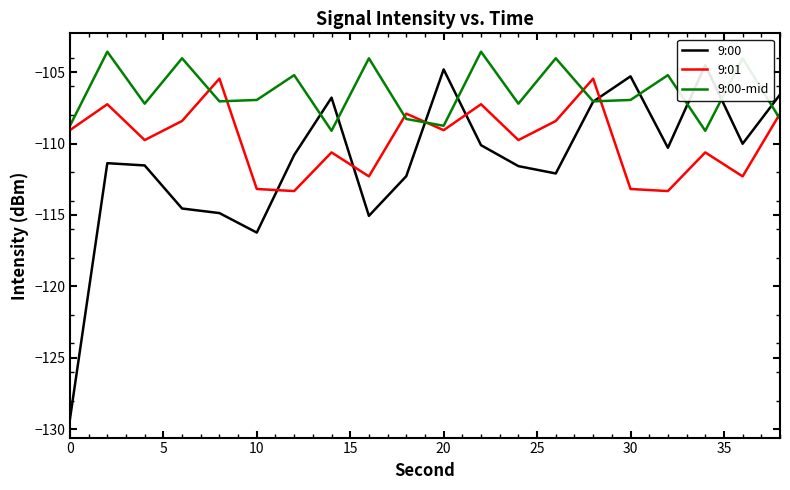

At which category is the sum across all series the highest?

14